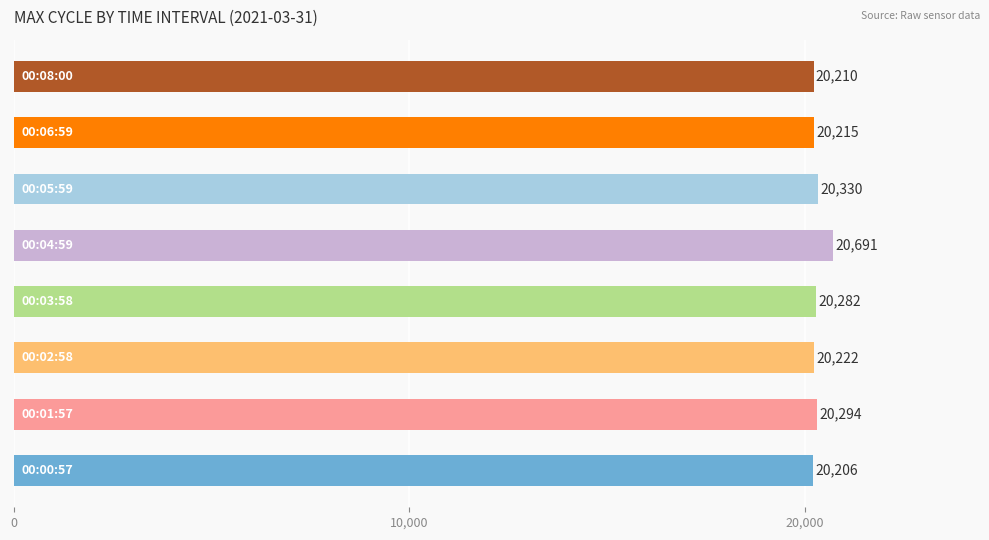

What is the difference between the maximum and minimum values?

485